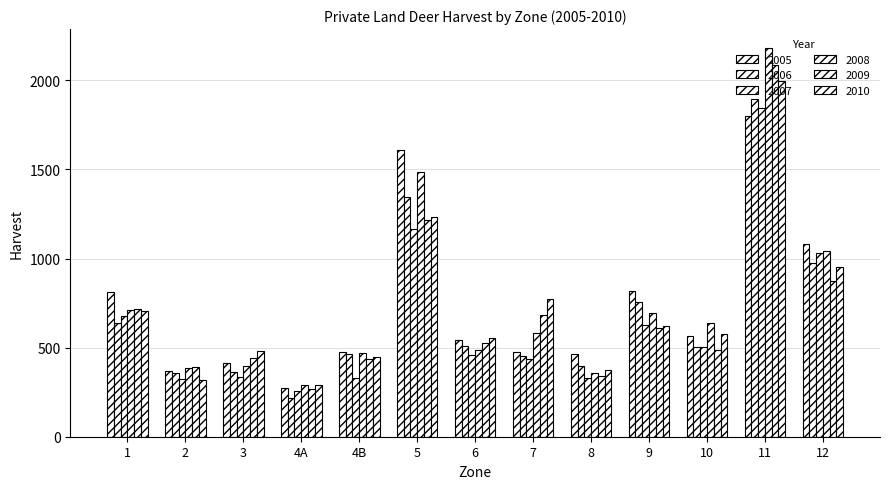

How many bars are there in total?

78